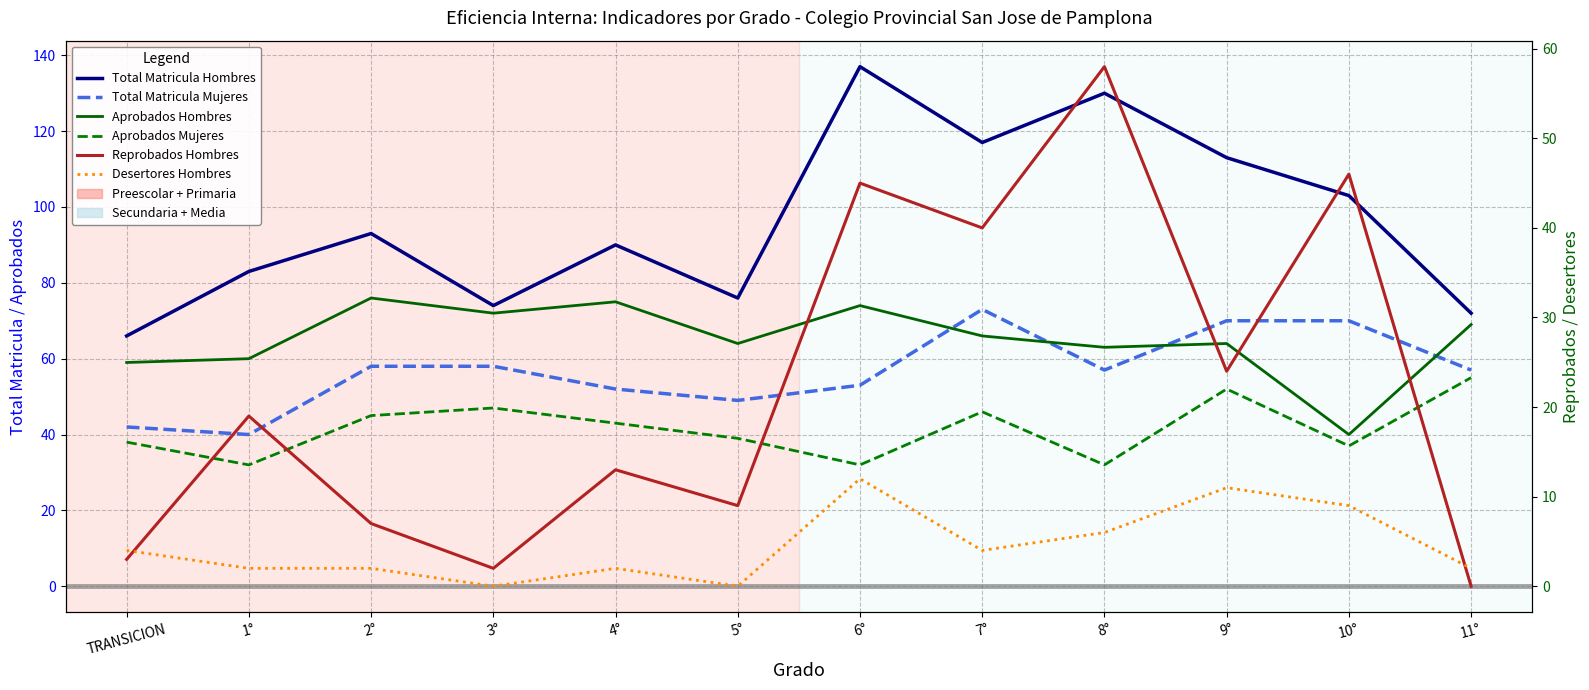

Is the value of Total Matricula Mujeres at TRANSICION greater than the value of Total Matricula Hombres at 3°?

No